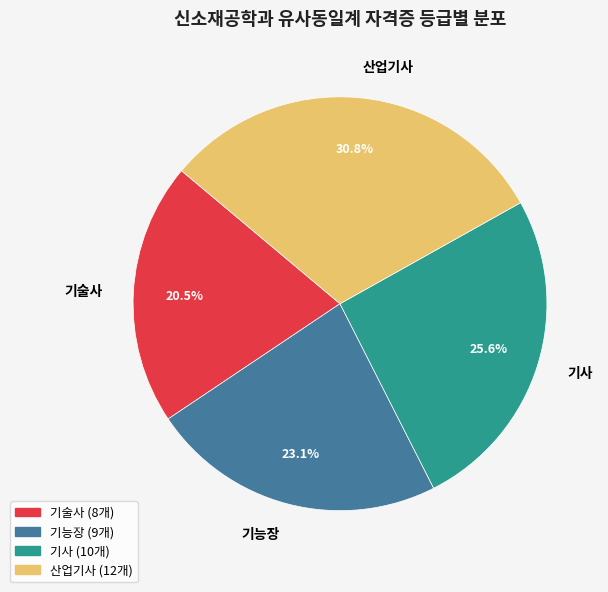

Between 기능장 and 기술사, which is larger?

기능장